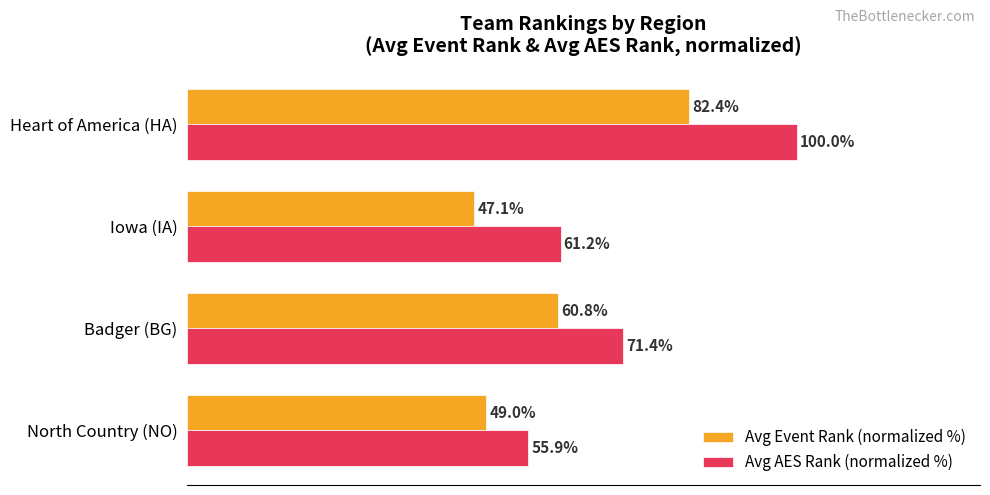

Is the value of Avg AES Rank (normalized %) at Badger (BG) greater than the value of Avg Event Rank (normalized %) at North Country (NO)?

Yes